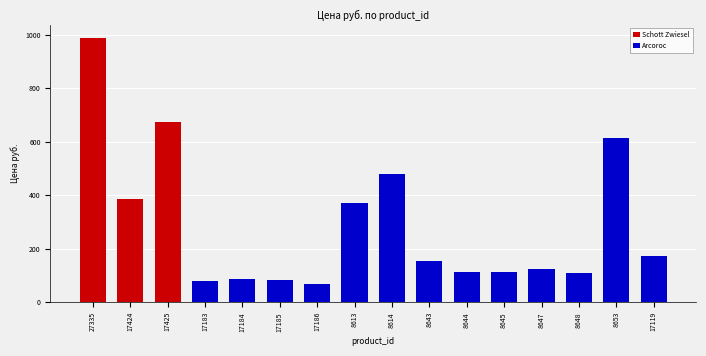

What is the difference between the second highest and second lowest values in the Arcoroc series?

481